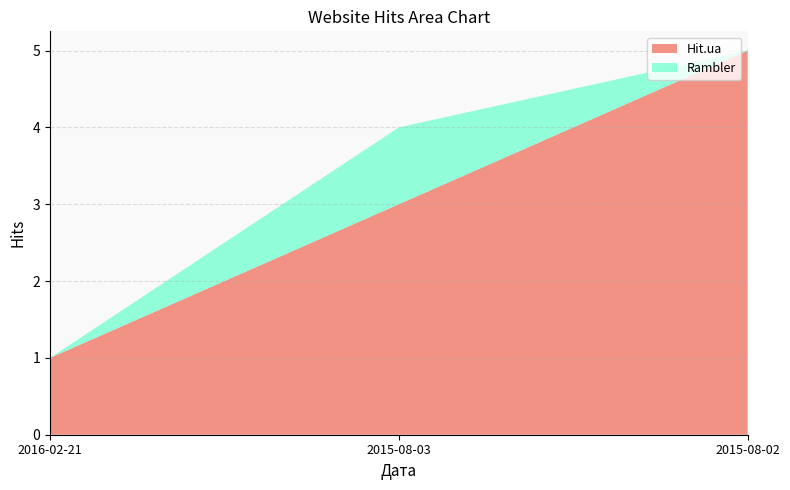

Reading left to right, list all the values displayed in this chart.

Hit.ua: 1	3	5
Rambler: 0	1	0